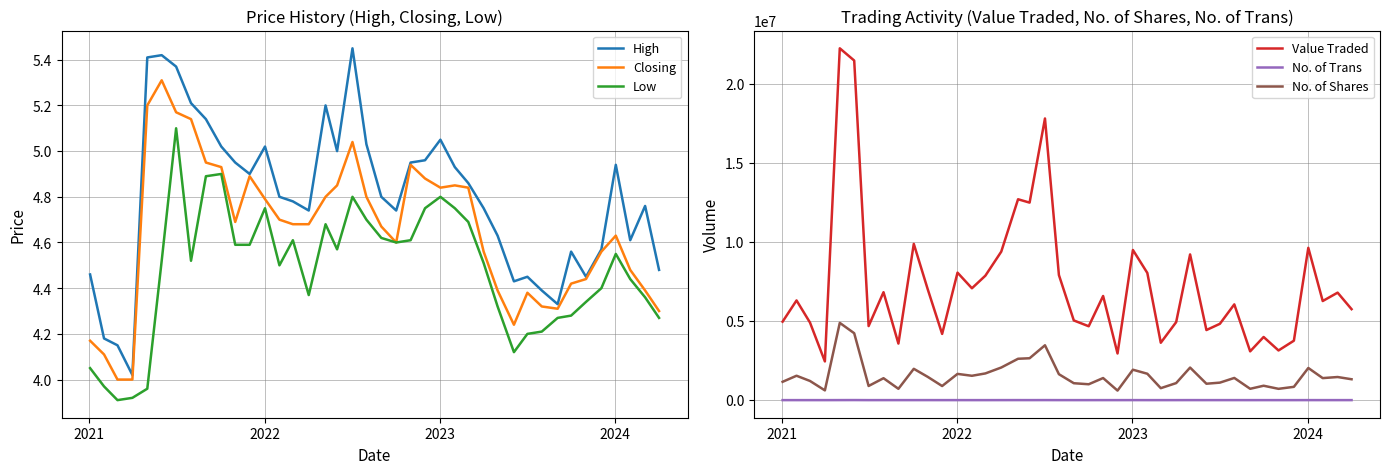

True or false: High and Low cross at least once.

False